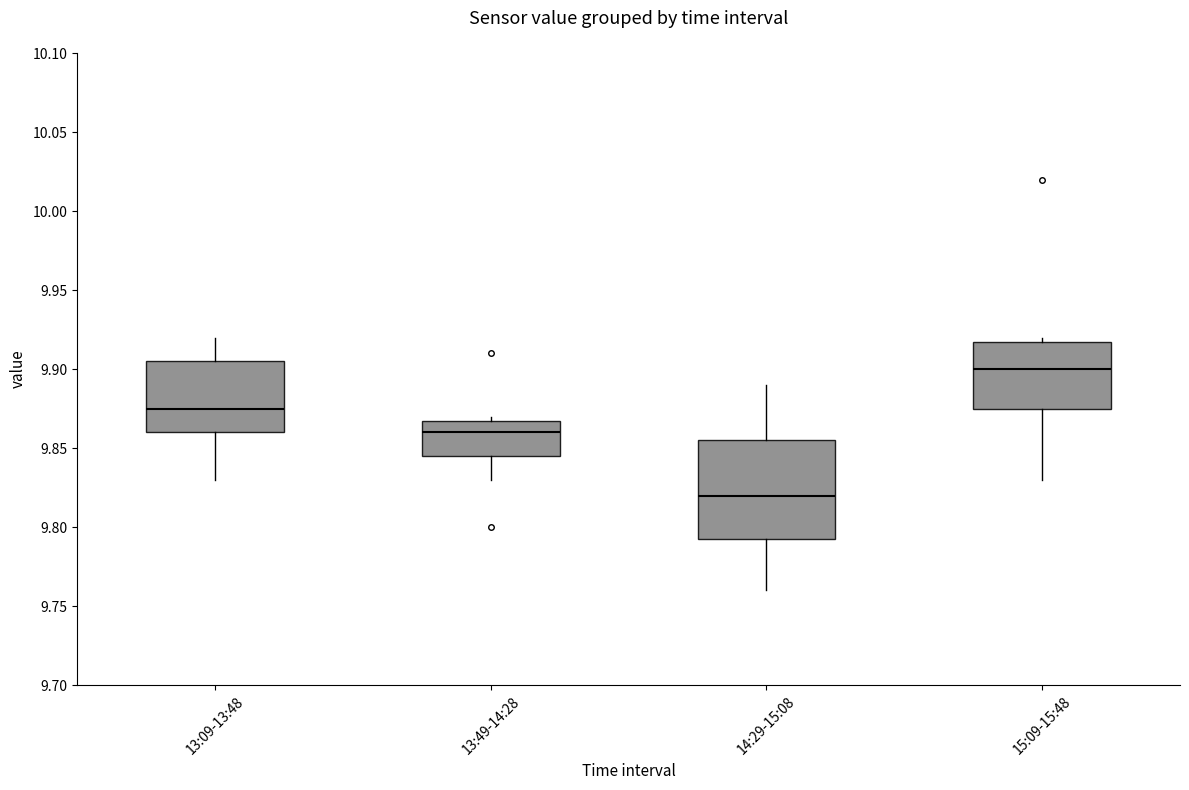

Reading left to right, read every box against the y-axis: the position of its median line, the range the box covers, and the ends of its whiskers. The values are not printed on the chart, so give them approximately, as read against the axis.

13:09-13:48: median 9.875, box 9.860 to 9.905, whiskers 9.830 to 9.920
13:49-14:28: median 9.860, box 9.845 to 9.870, whiskers 9.830 to 9.870 (just above the box's upper edge)
14:29-15:08: median 9.820, box 9.795 to 9.855, whiskers 9.760 to 9.890
15:09-15:48: median 9.900, box 9.875 to 9.920, whiskers 9.830 to 9.920 (just above the box's upper edge)